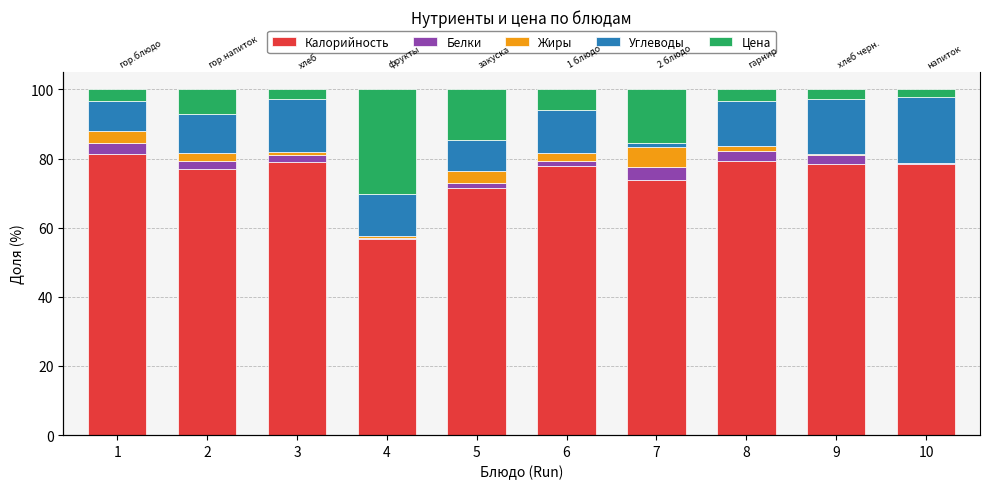

At which label is Жиры closest to 2?

2